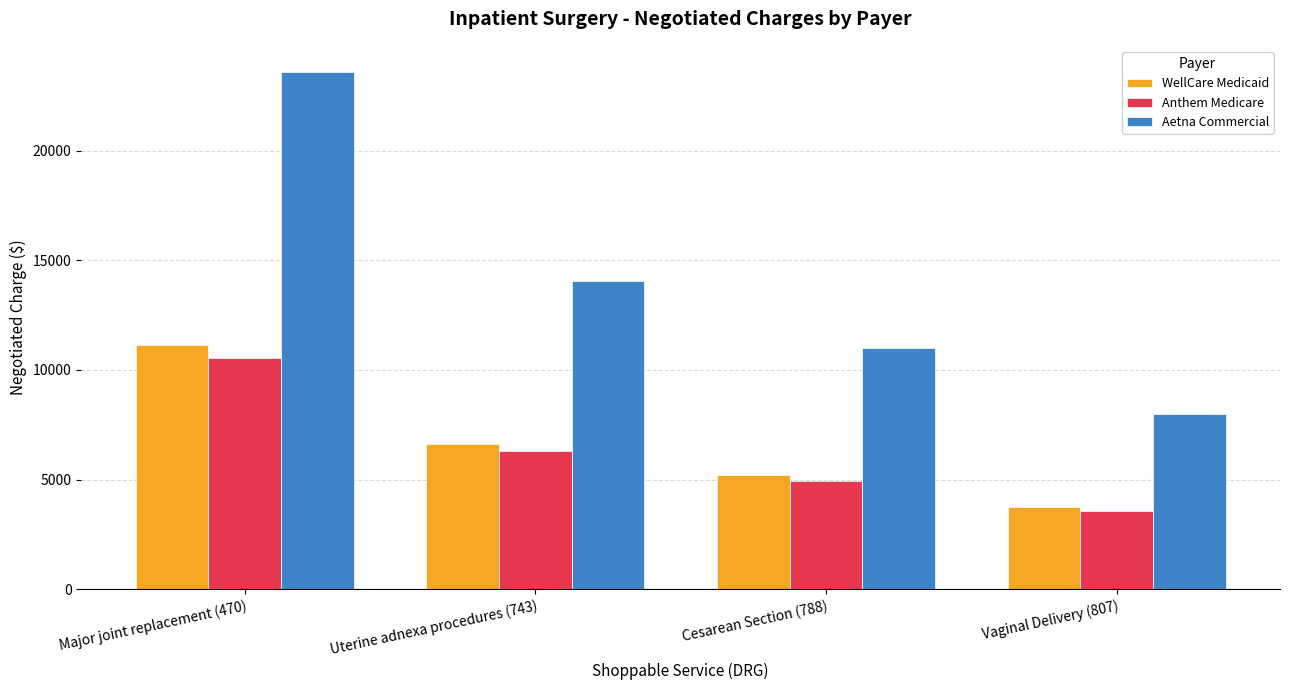

List the labels in order of WellCare Medicaid value, smallest first.

Vaginal Delivery (807), Cesarean Section (788), Uterine adnexa procedures (743), Major joint replacement (470)